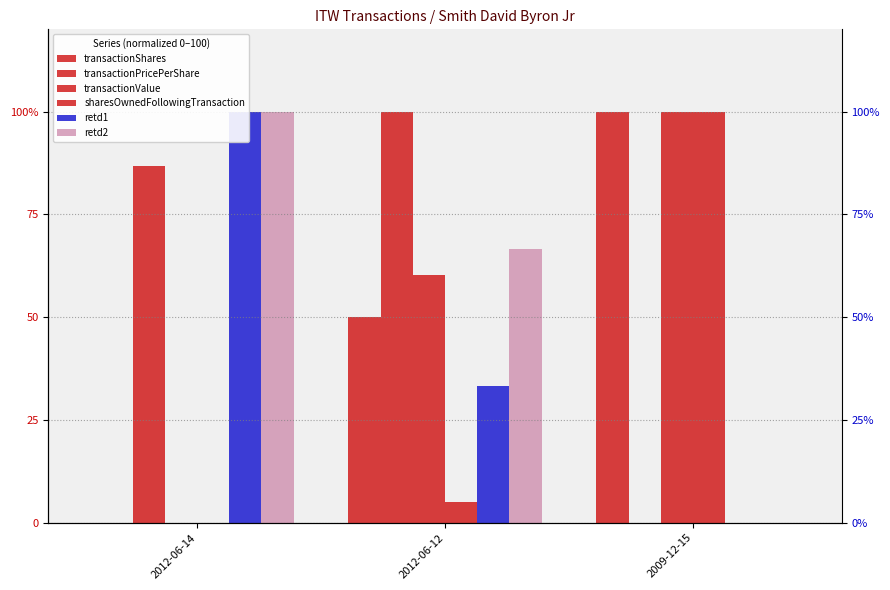

How many bars are there in total?

18